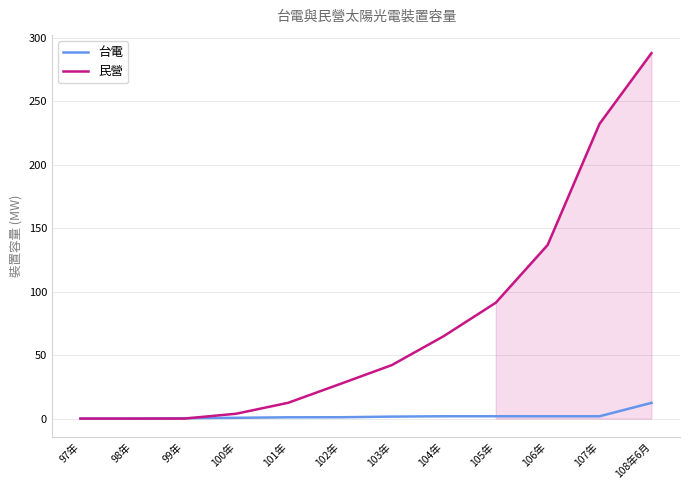

Between 99年 and 102年, which series saw the biggest shift?

民營